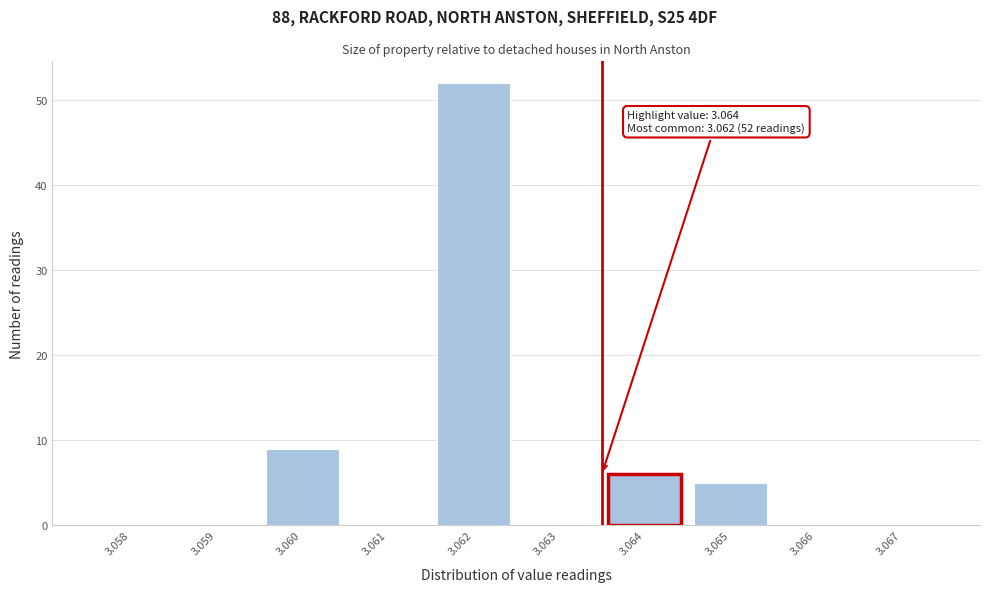

Reading left to right, list all the values displayed in this chart.

3.058=0	3.059=0	3.060=9	3.061=0	3.062=52	3.063=0	3.064=6	3.065=5	3.066=0	3.067=0